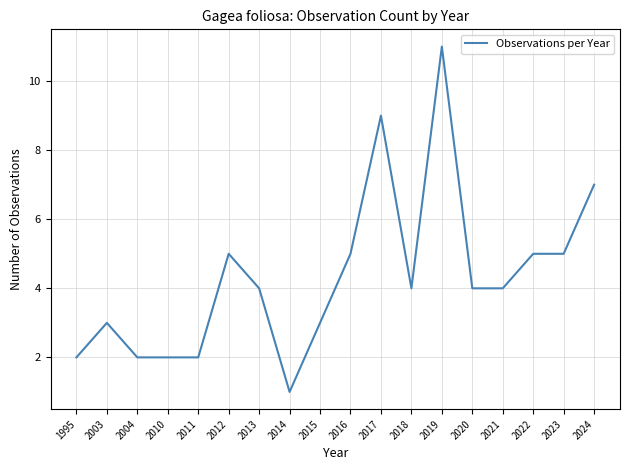

Is it true that the value at 2014 is 0?

False